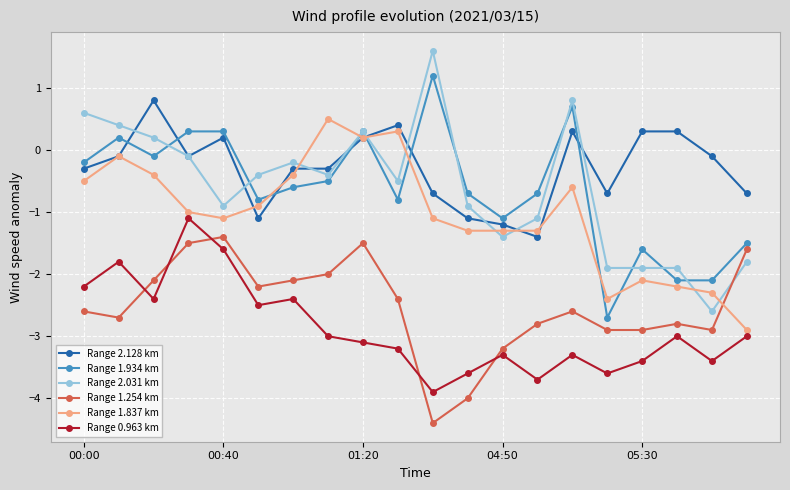

What is the value of the Range 1.254 km point at the 16th from the left?

-2.9